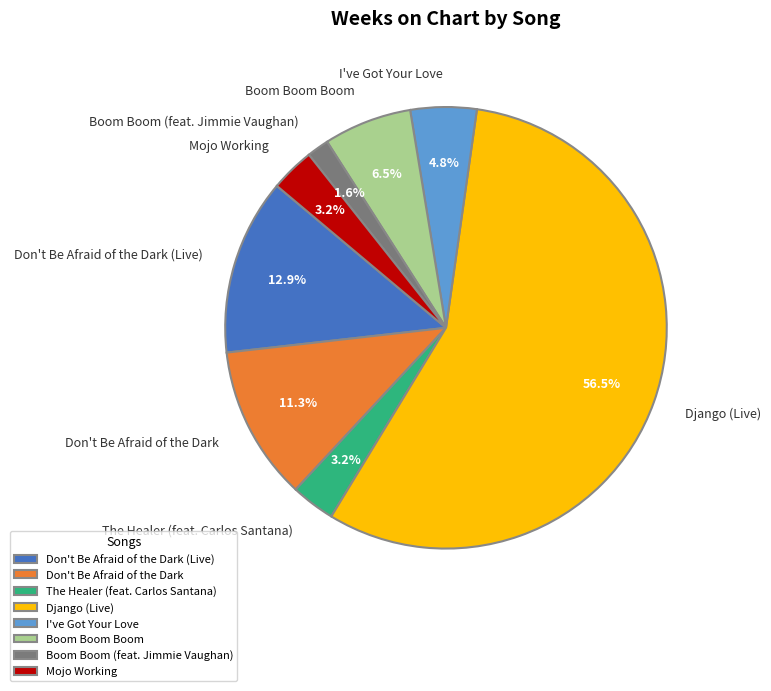

Is Don't Be Afraid of the Dark the majority of the pie?

No